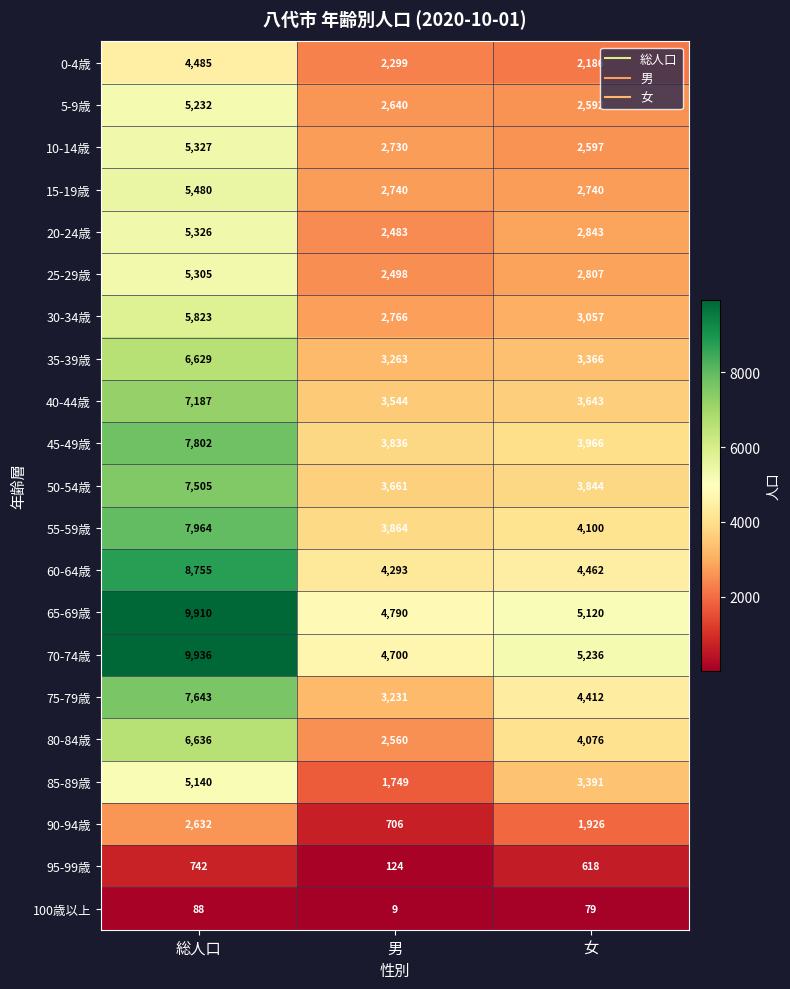

Is it true that 15-19歳 equals 2740 at 女?

True